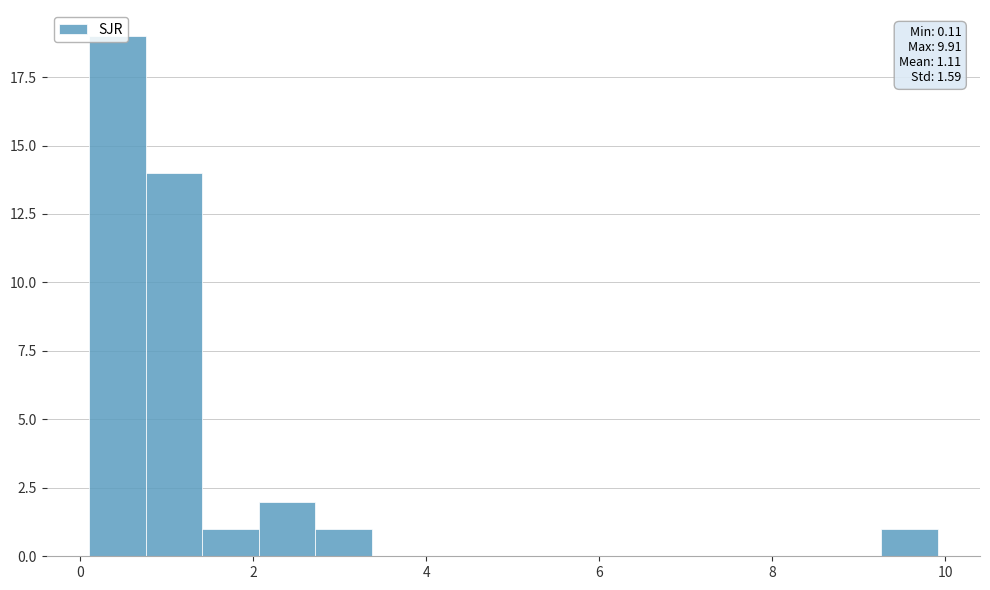

Around what value on the x-axis is the tallest bar? Give the approximate position of its centre, as read against the axis.

0.4